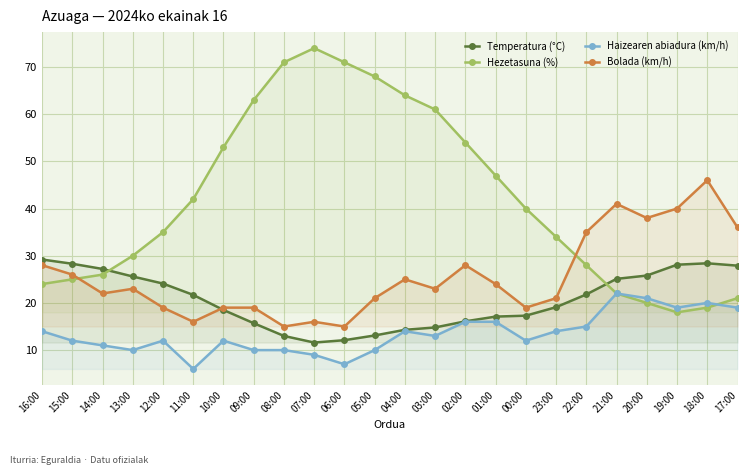

What is the difference between the maximum and minimum values in the Bolada (km/h) series?

31.0